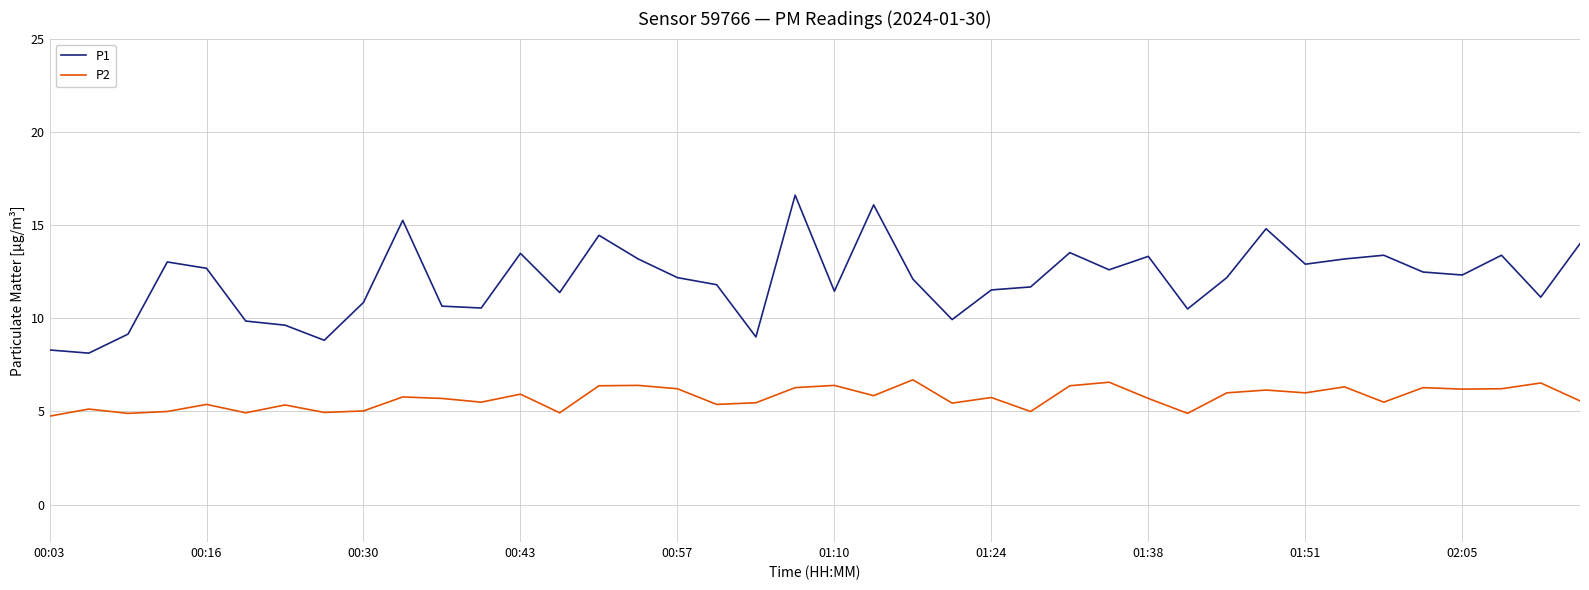

How many lines are shown in the chart?

2